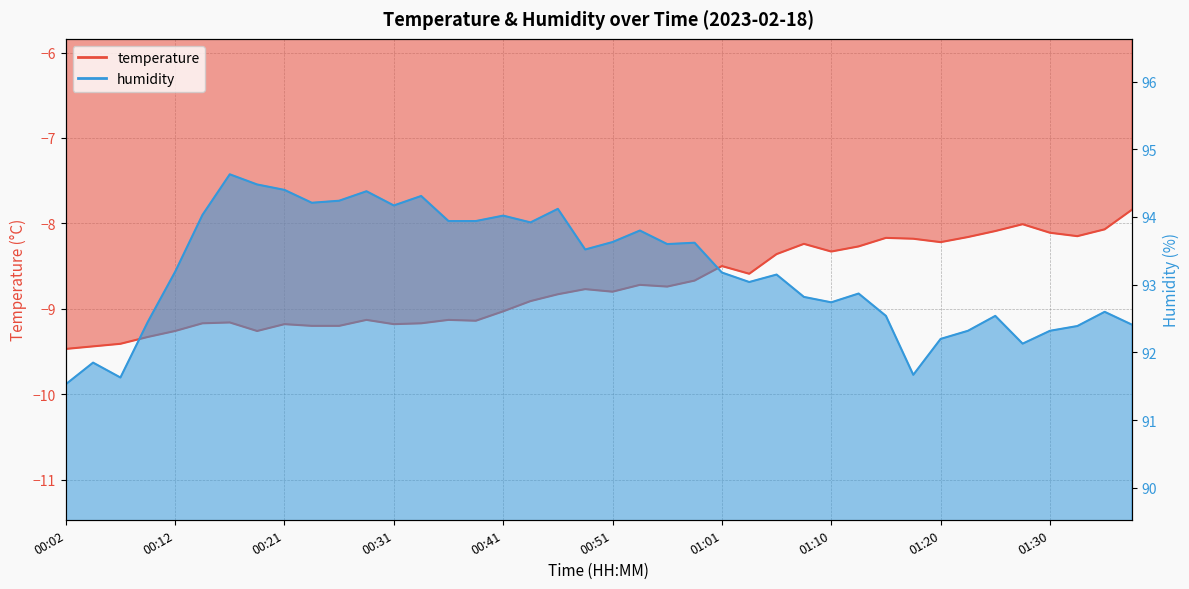

List the series in order of their overall mean, lowest first.

temperature, humidity